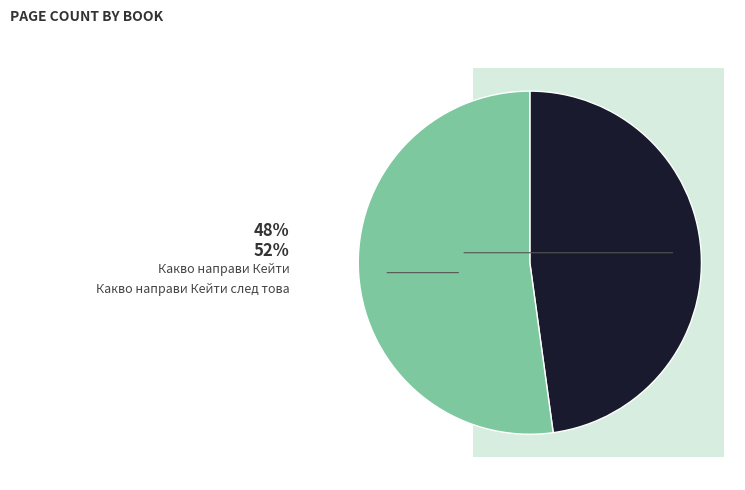

How many segments does this pie chart have?

2